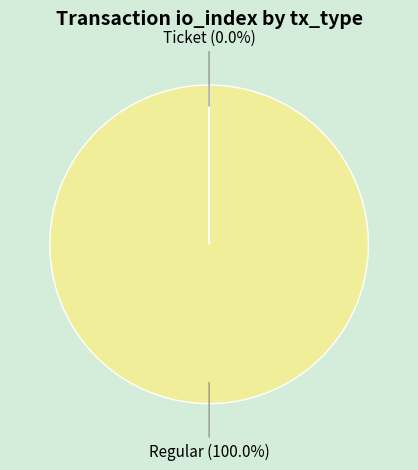

Is there a majority slice in this chart?

Yes